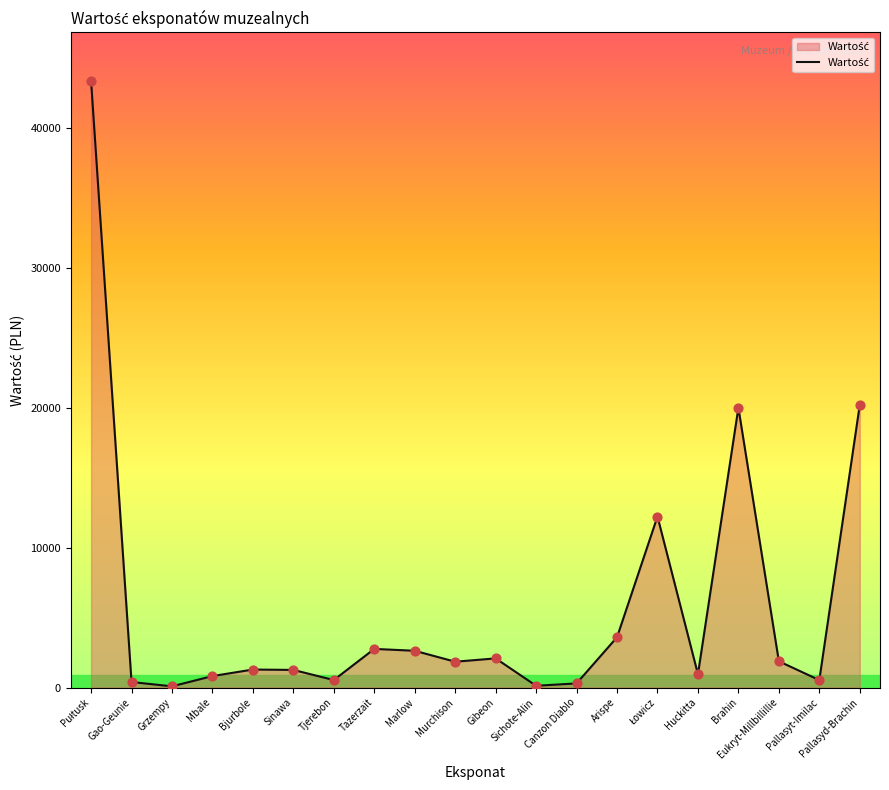

What is the change in value from Tazerzait to Huckitta?

-1811